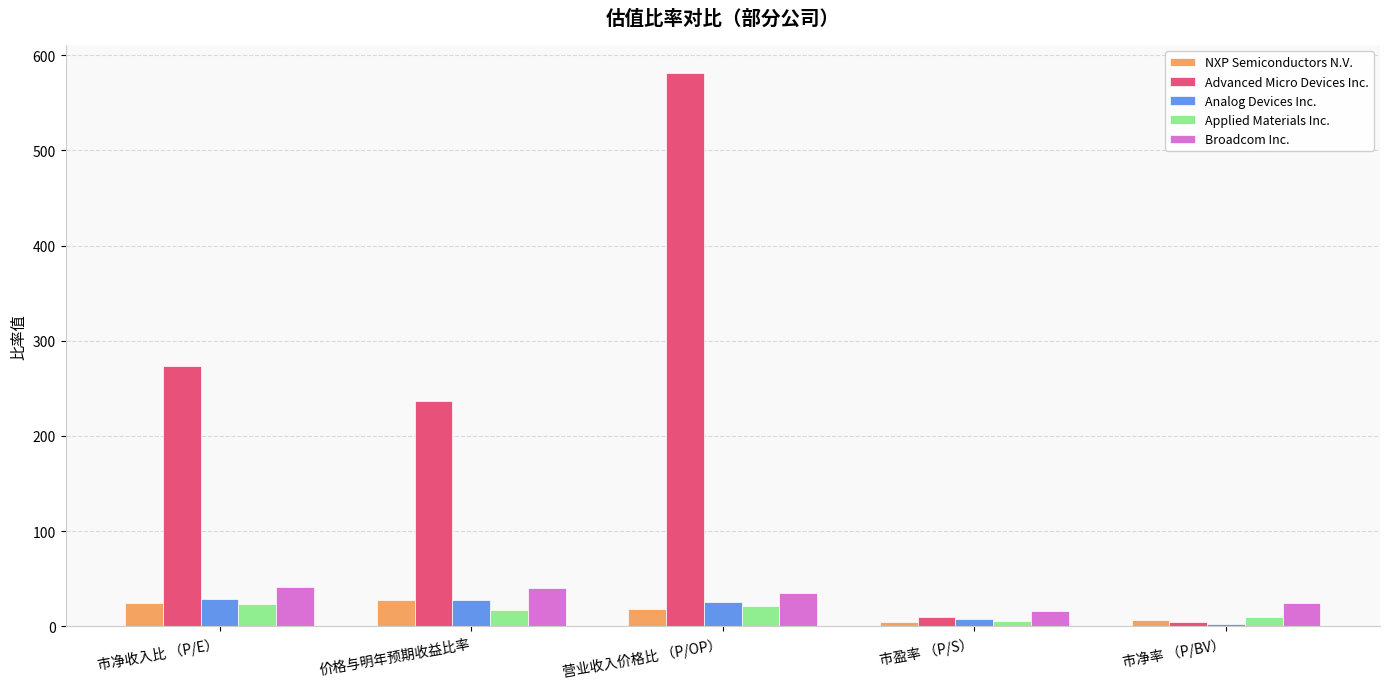

The value of Broadcom Inc. at 市净收入比 （P/E） is 17.9. True or false?

False